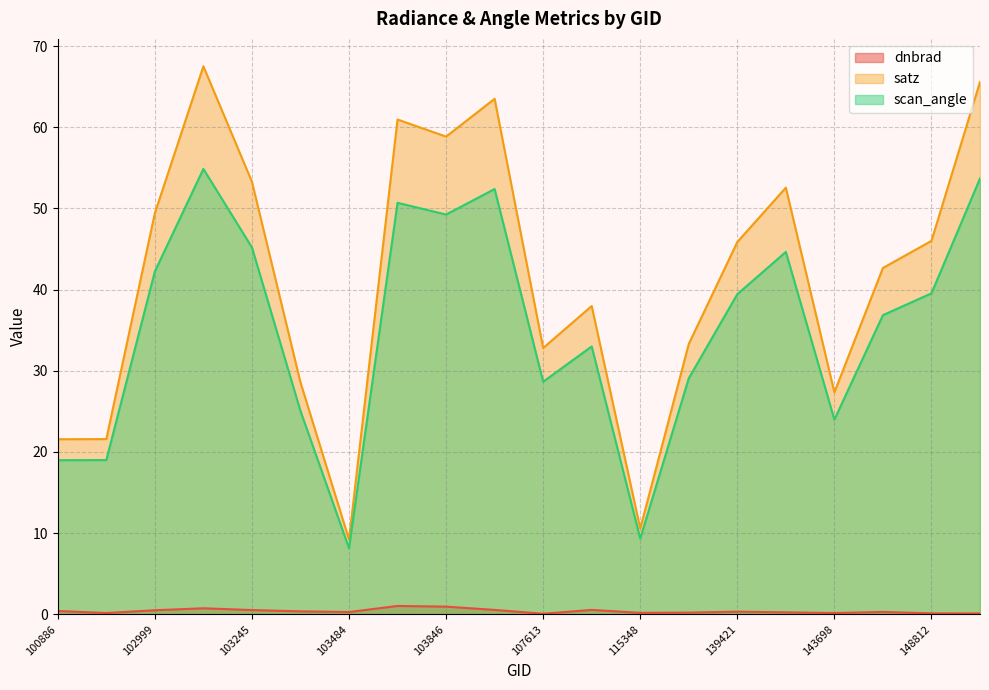

The dnbrad series shows 1.4 at 103846. True or false?

False